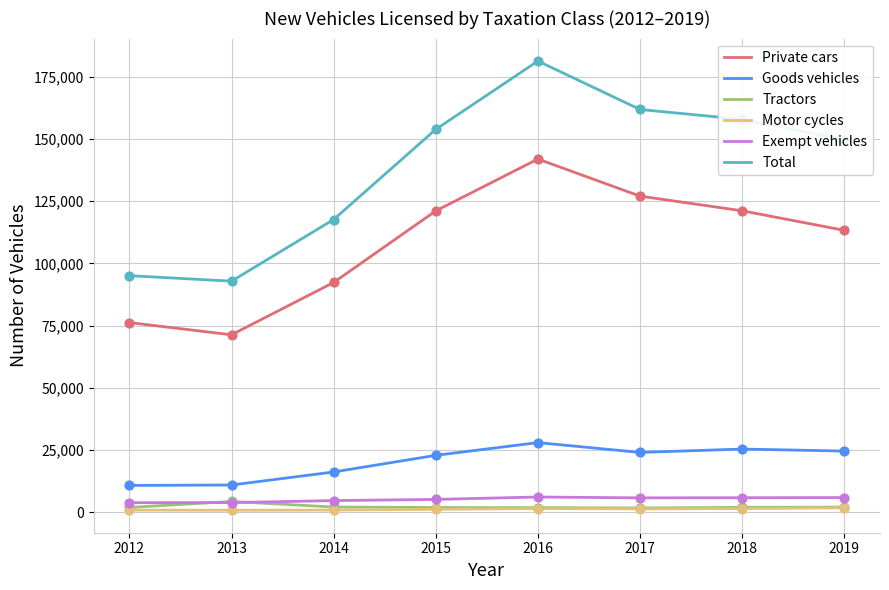

Which series has the largest range (max minus min)?

Total